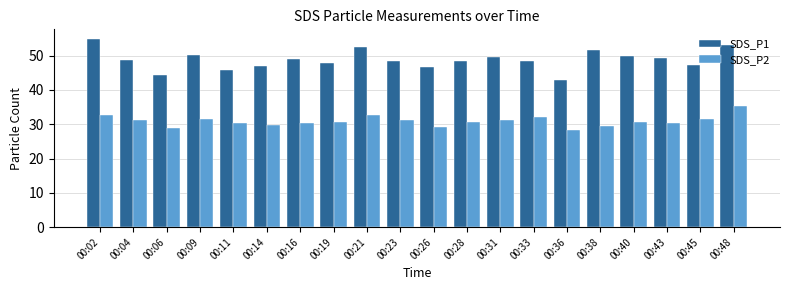

Is the value of SDS_P2 at 00:19 greater than the value of SDS_P1 at 00:04?

No